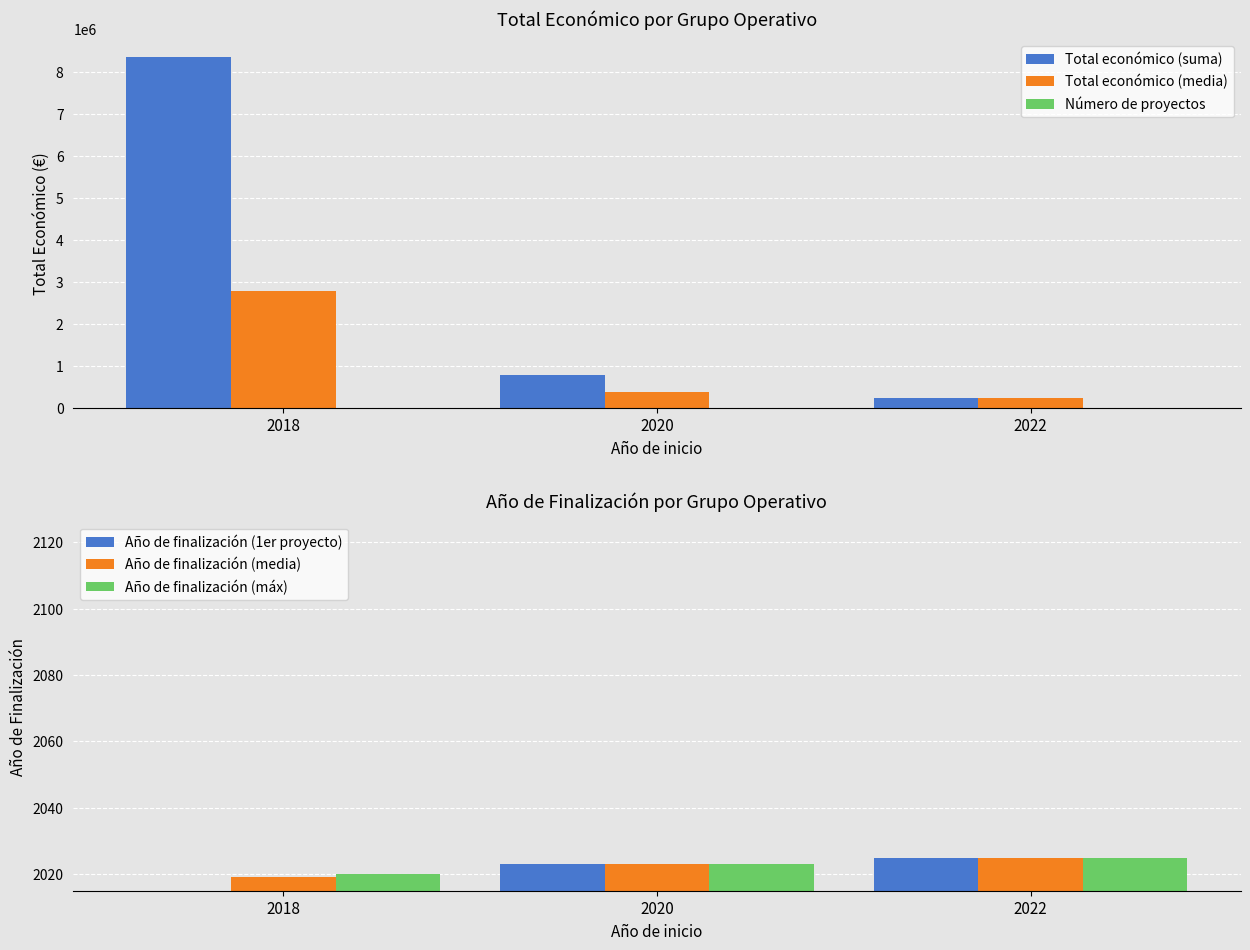

Which label corresponds to the largest value in the chart?

2018